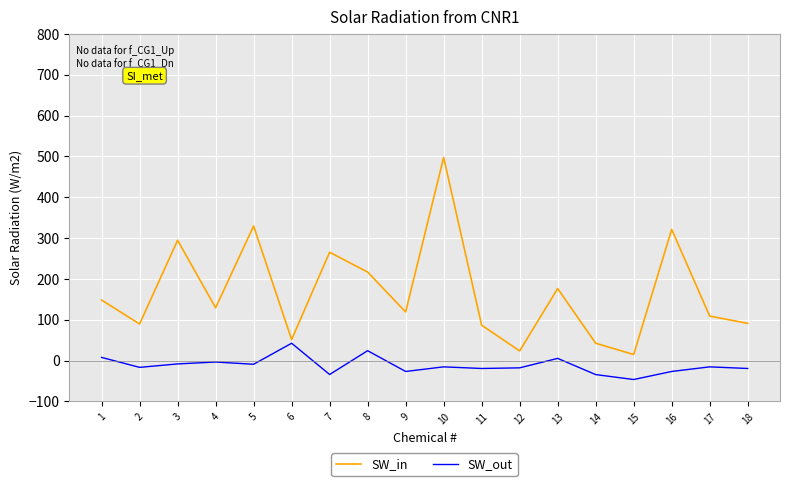

Which series has the largest range (max minus min)?

SW_in